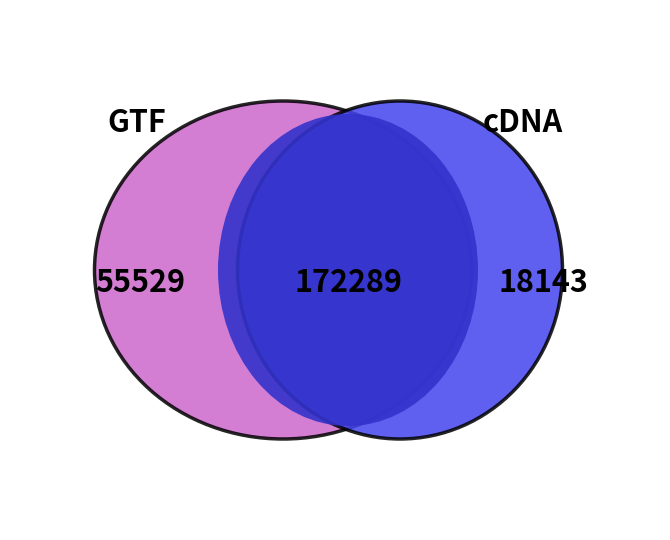

The 6-Wed slice represents 16% of the pie. True or false?

False